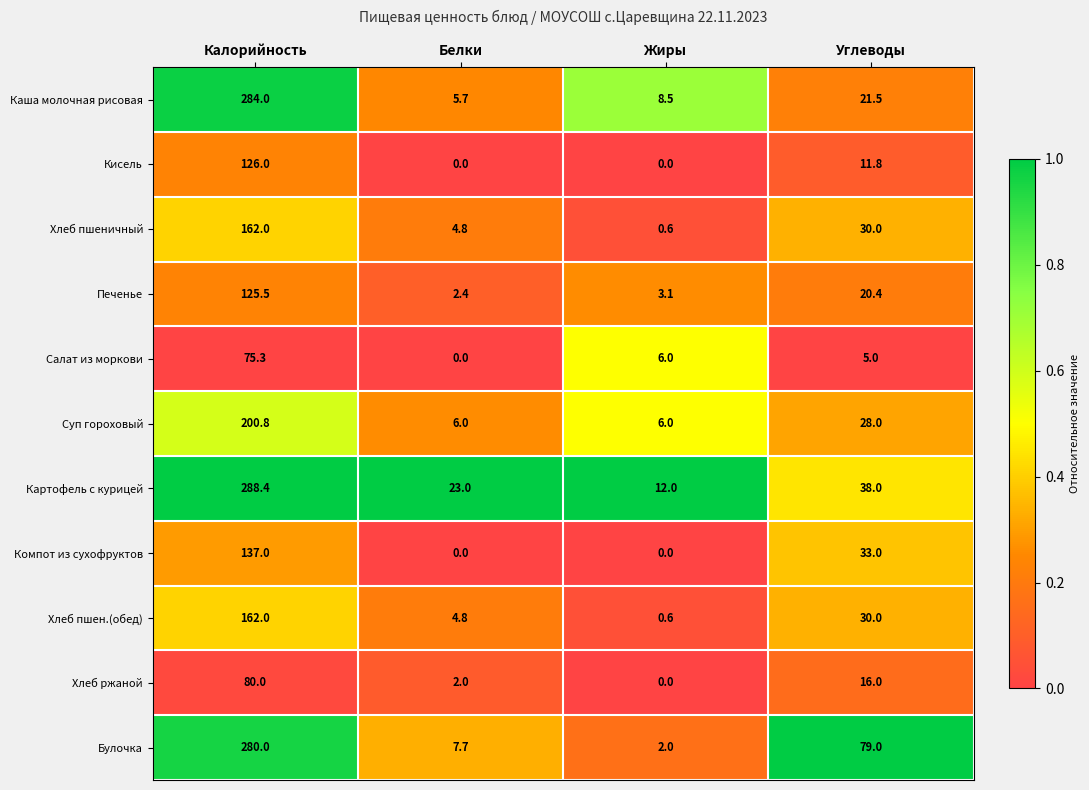

What is the average value of the Хлеб пшеничный series?

49.4